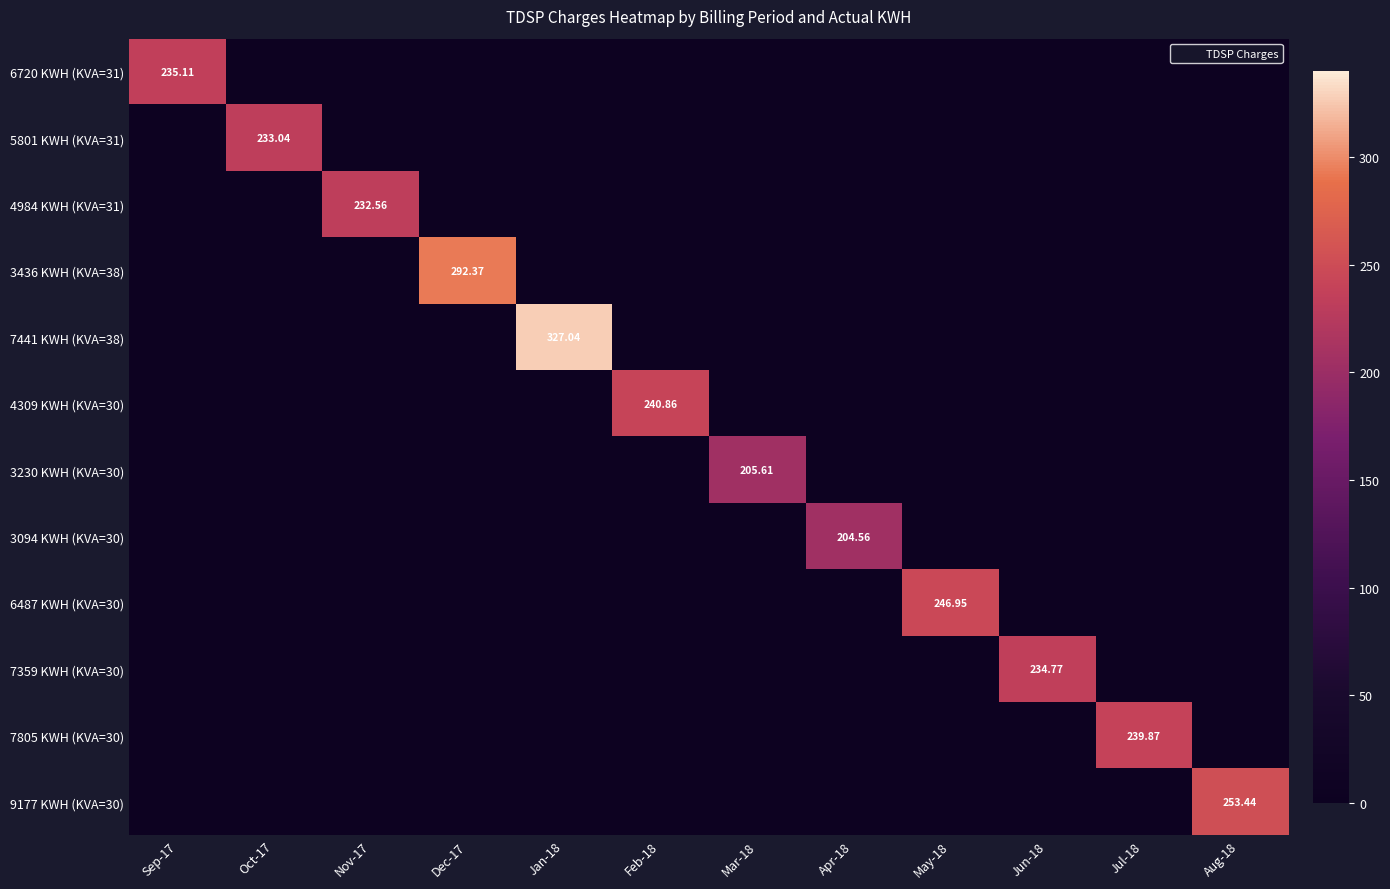

The 4984 KWH (KVA=31) series shows 74.1 at Aug-18. True or false?

False